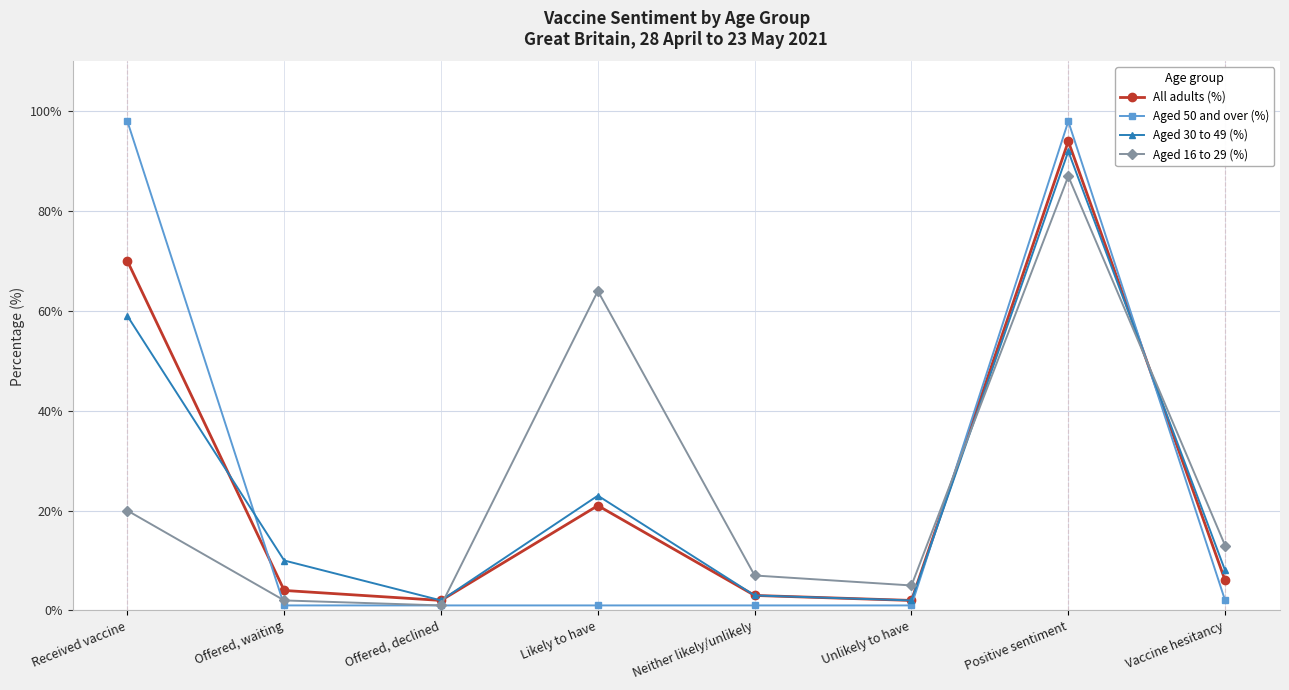

Does the chart display data point markers on the line(s)?

Yes